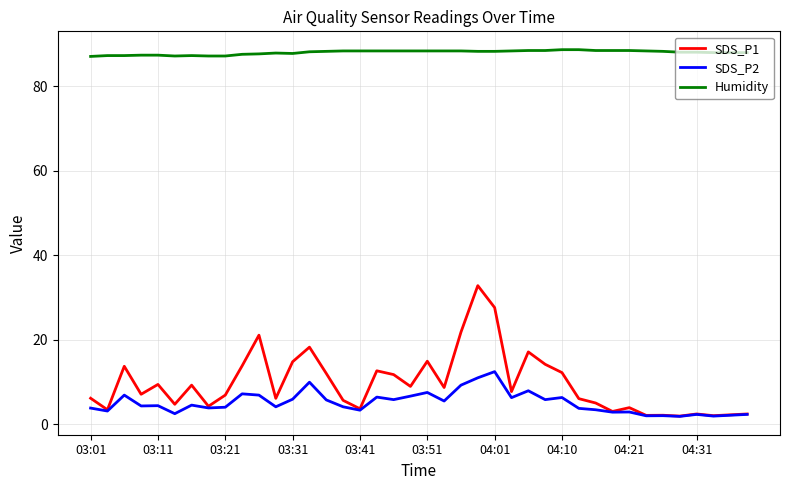

What is the greatest value displayed?

88.7